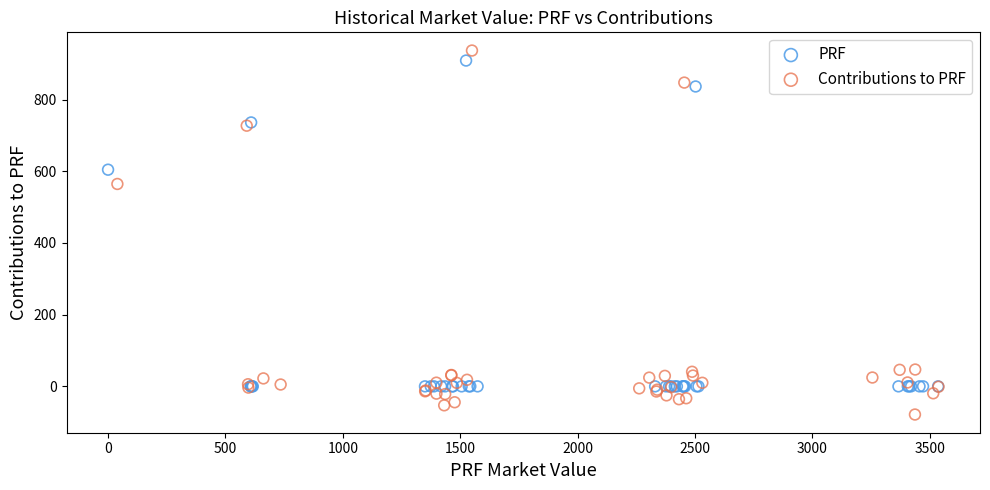

Which series contains the lowest Y value?

Contributions to PRF